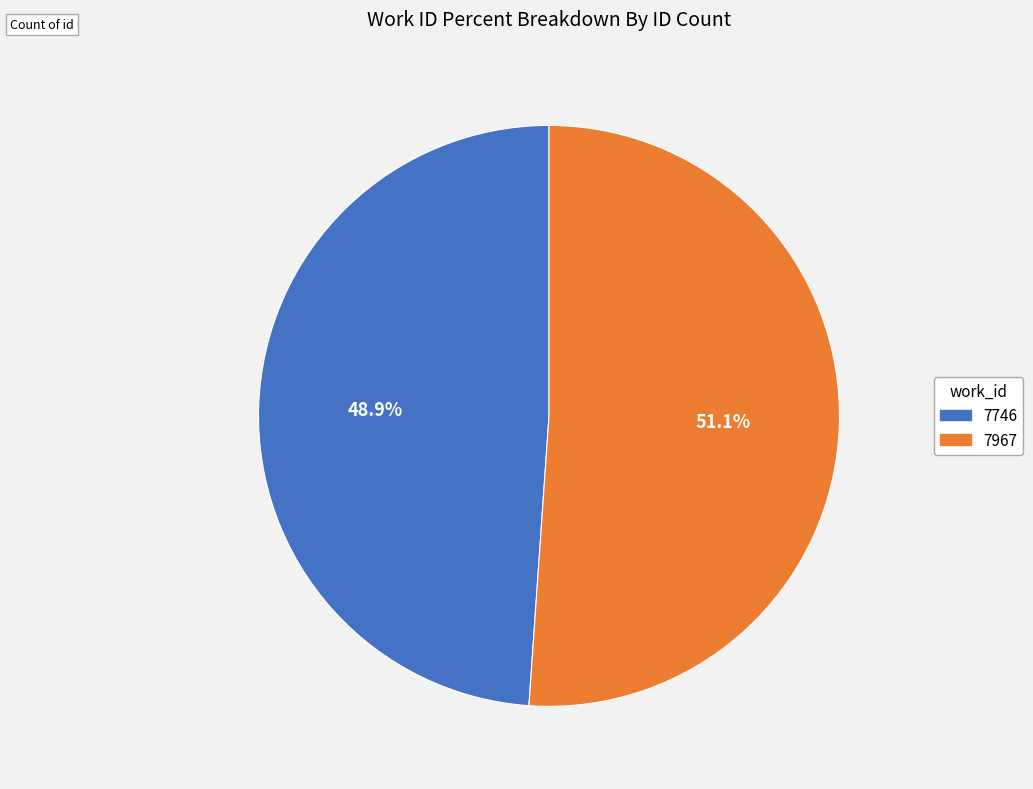

What is the ratio of the value at 7746 to the value at 7967?

1.0